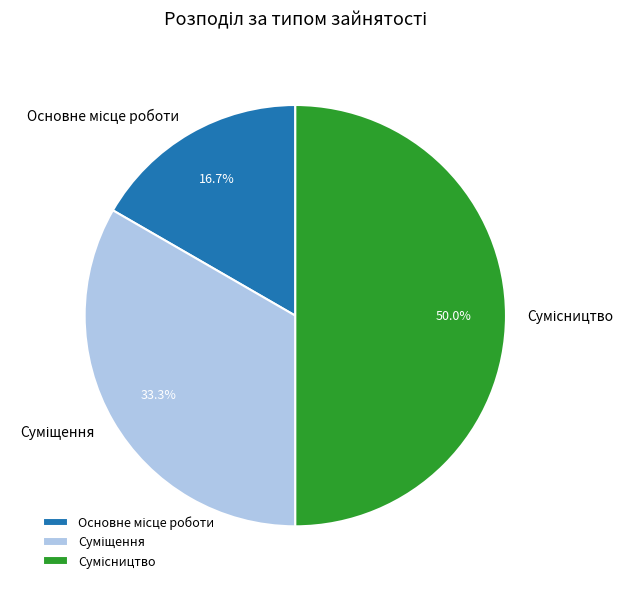

What is the ratio of the value at Суміщення to the value at Основне місце роботи?

2.0